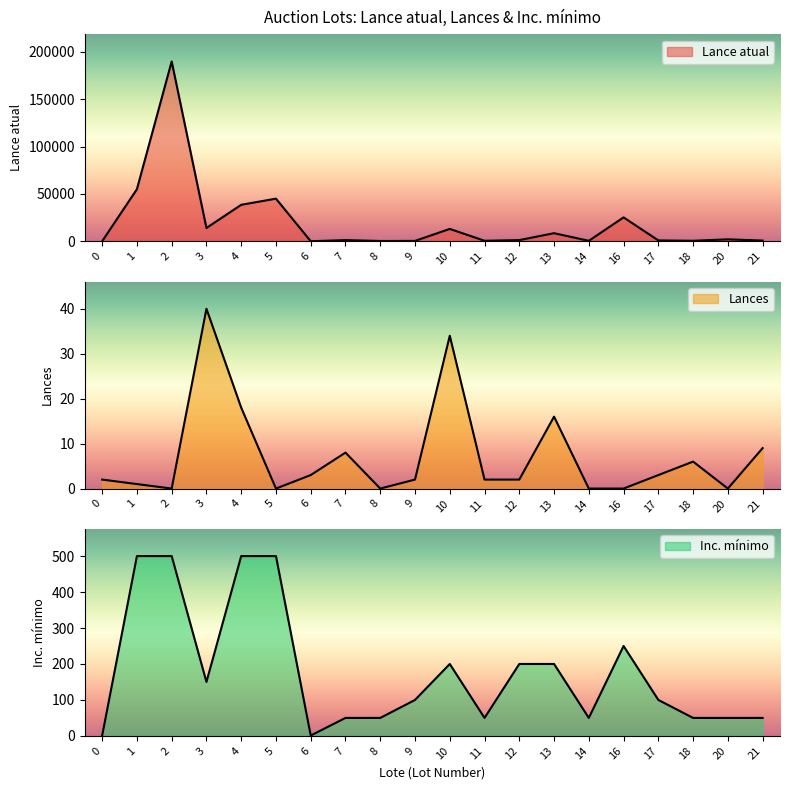

How many series are shown in this chart?

3